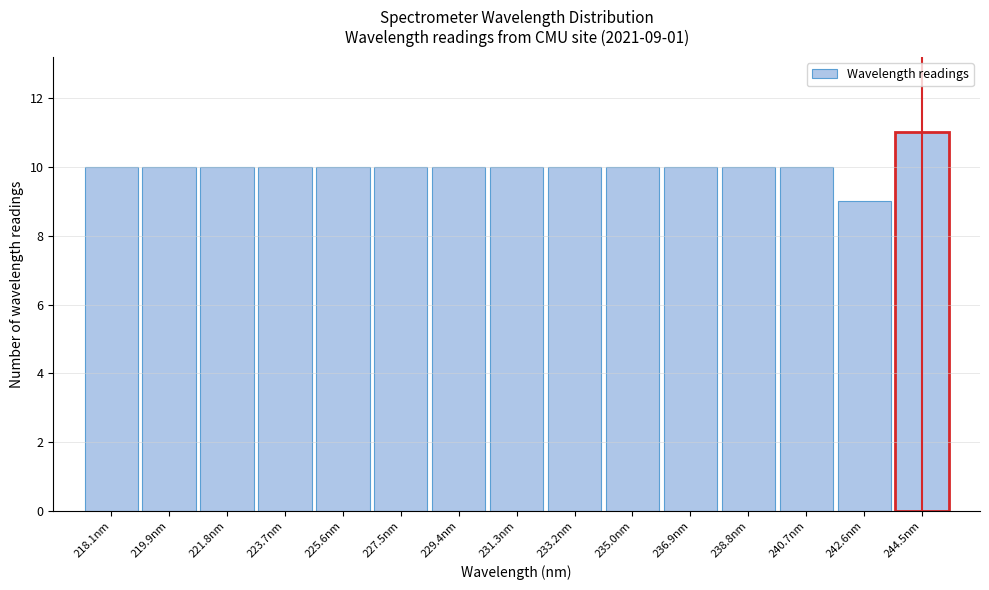

Reading right to left, extract all data points from this chart.

244.5nm=11	242.6nm=9	240.7nm=10	238.8nm=10	236.9nm=10	235.0nm=10	233.2nm=10	231.3nm=10	229.4nm=10	227.5nm=10	225.6nm=10	223.7nm=10	221.8nm=10	219.9nm=10	218.1nm=10